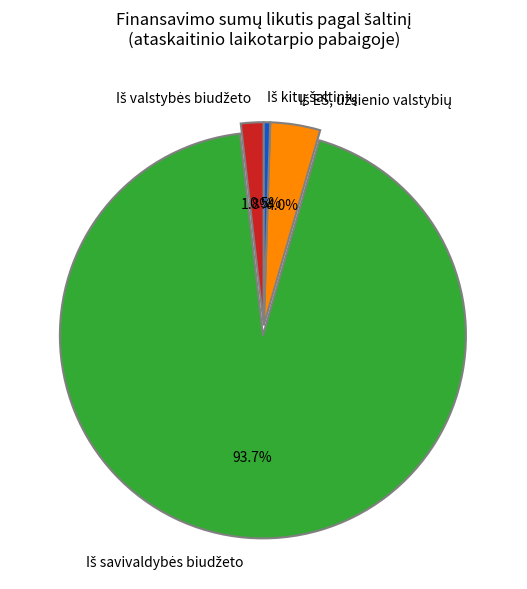

Is there a majority slice in this chart?

Yes